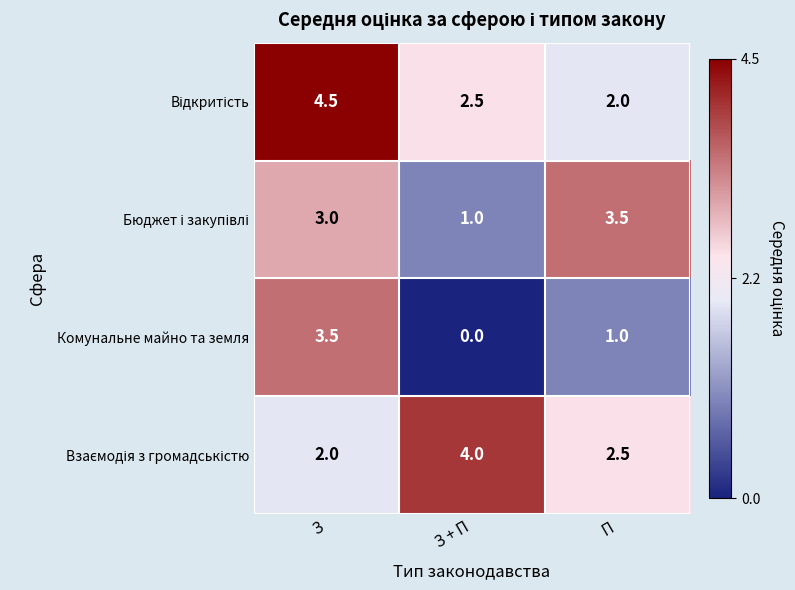

The Комунальне майно та земля series shows 2.2 at З + П. True or false?

False